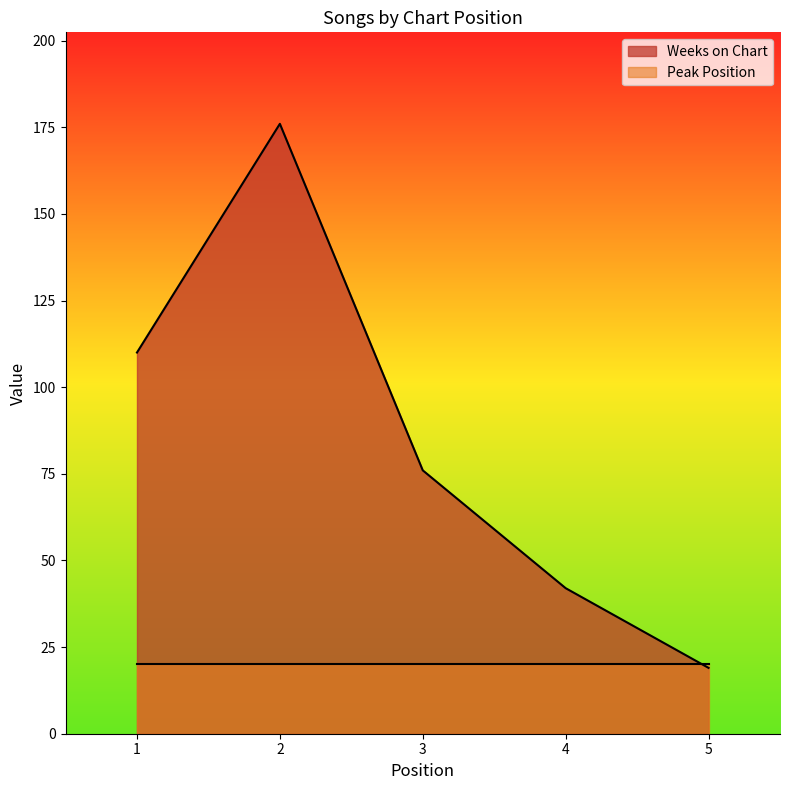

Count the number of data series in this chart.

2